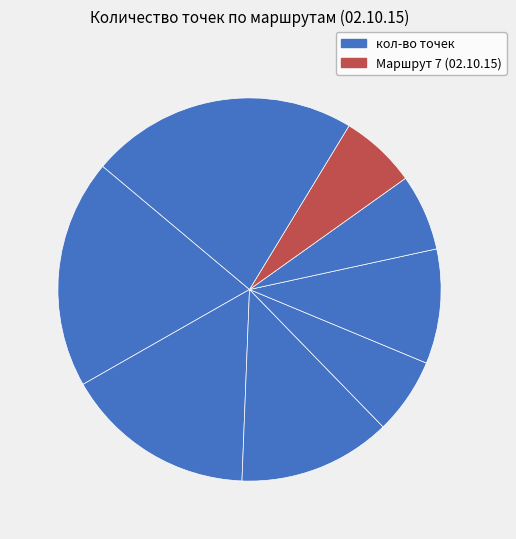

How many slices are in this pie chart?

8